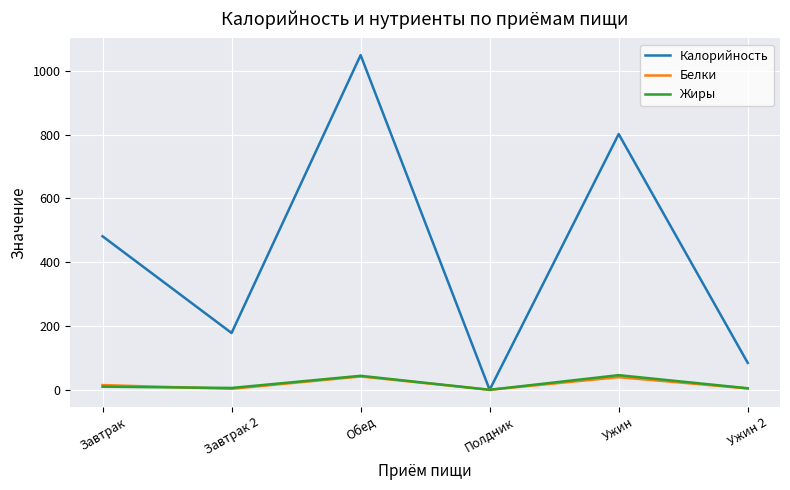

The Жиры series shows 5.8 at Завтрак 2. True or false?

True